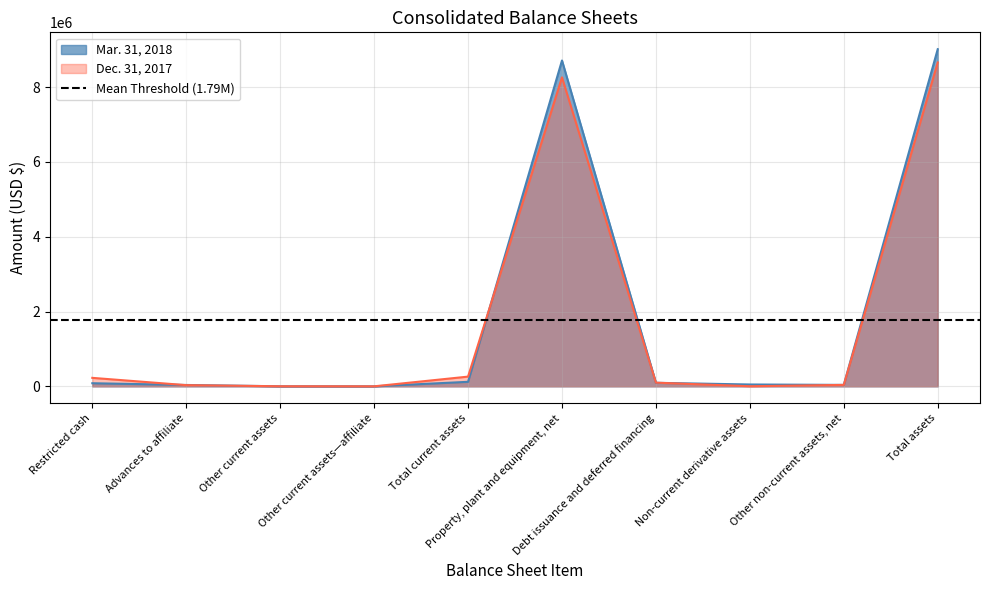

What value does the Mar. 31, 2018 series have at Non-current derivative assets, to the nearest 100?

49400